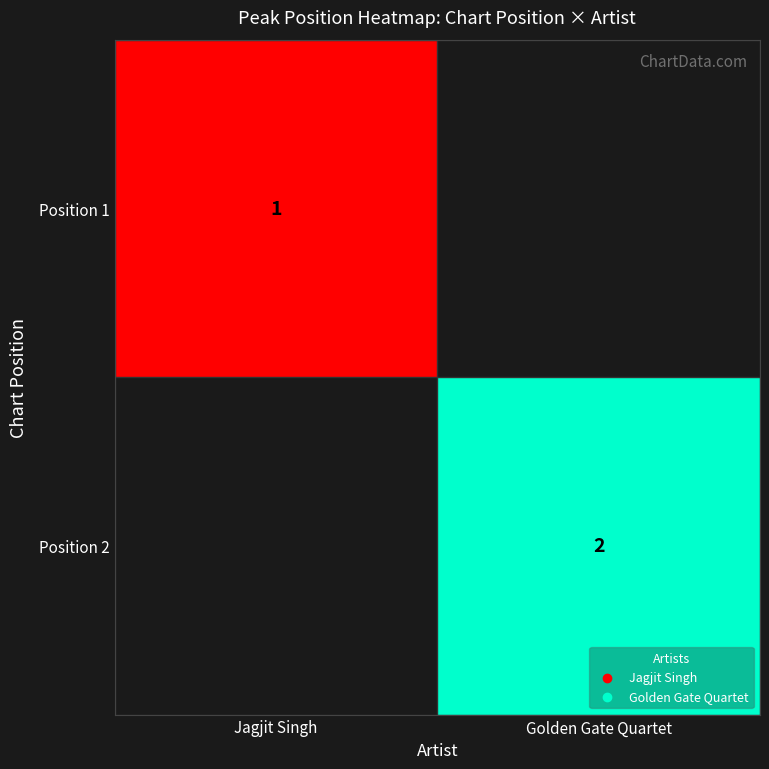

Is it true that Position 2 equals 3 at Golden Gate Quartet?

False